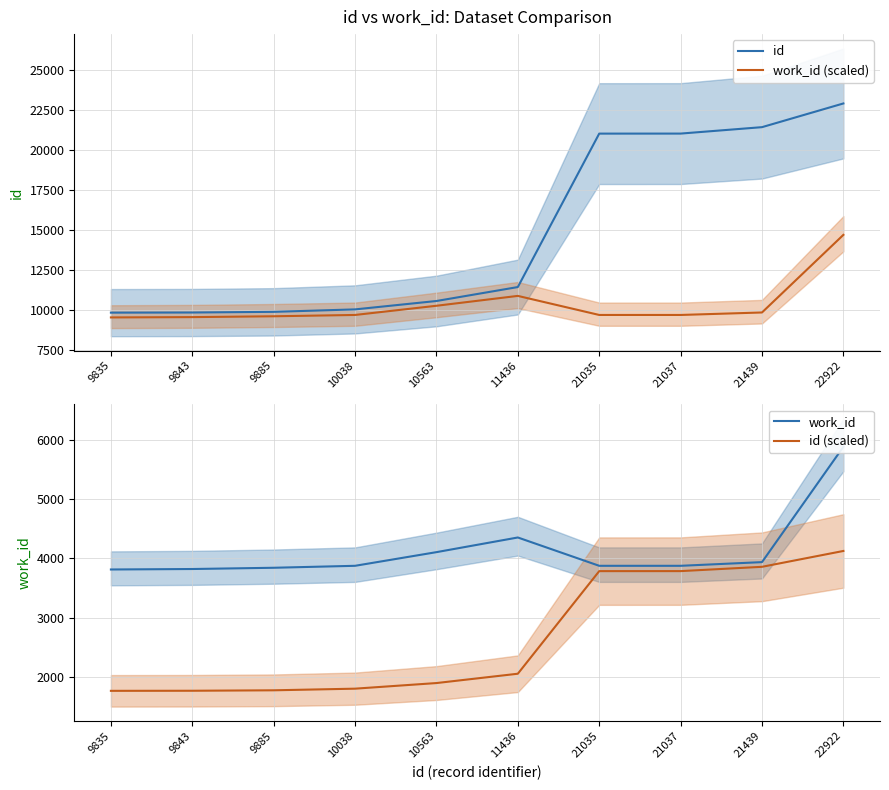

Between 9835 and 10563, which series saw the biggest shift?

work_id (scaled)